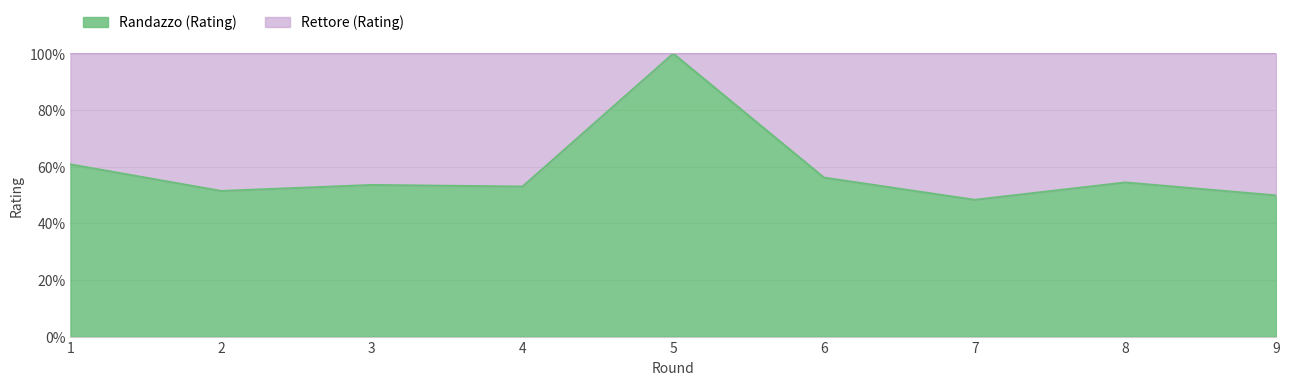

Read the value at 6.

56.1